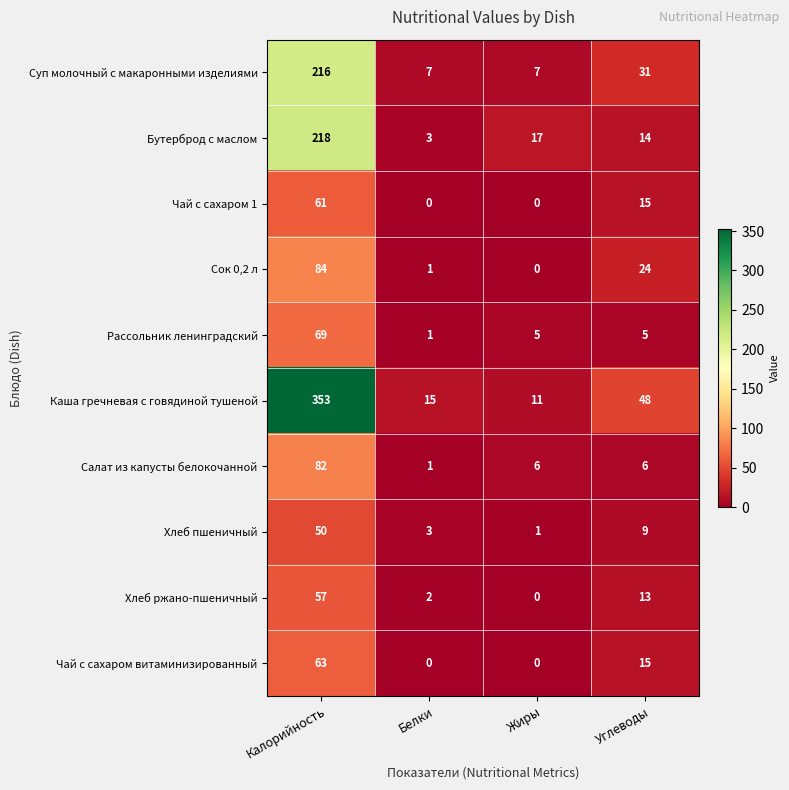

How many categories are shown in the chart?

4